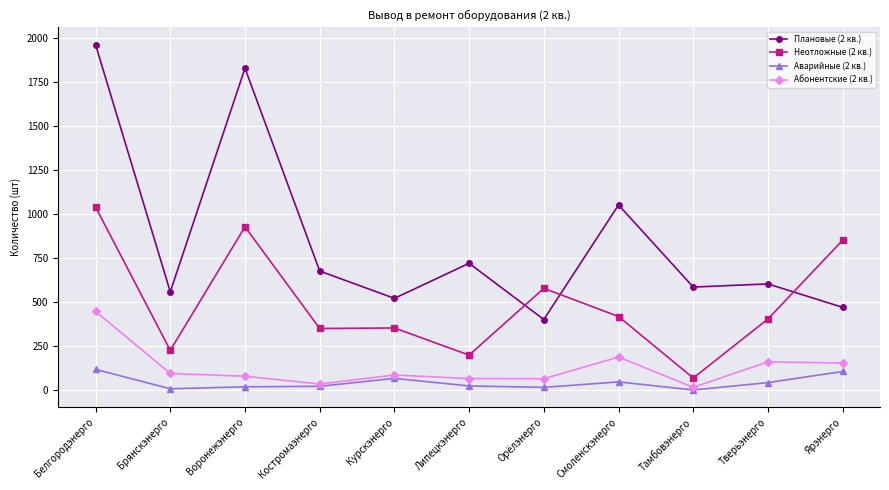

Which series has the widest spread of values?

Плановые (2 кв.)